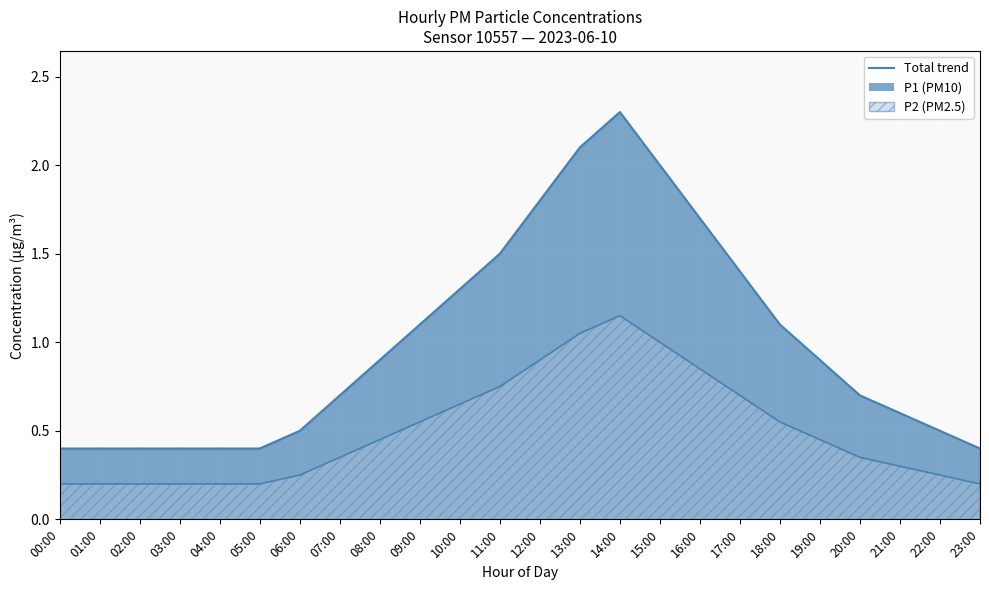

Is it true that P2 equals 0.6 at 09:00?

True